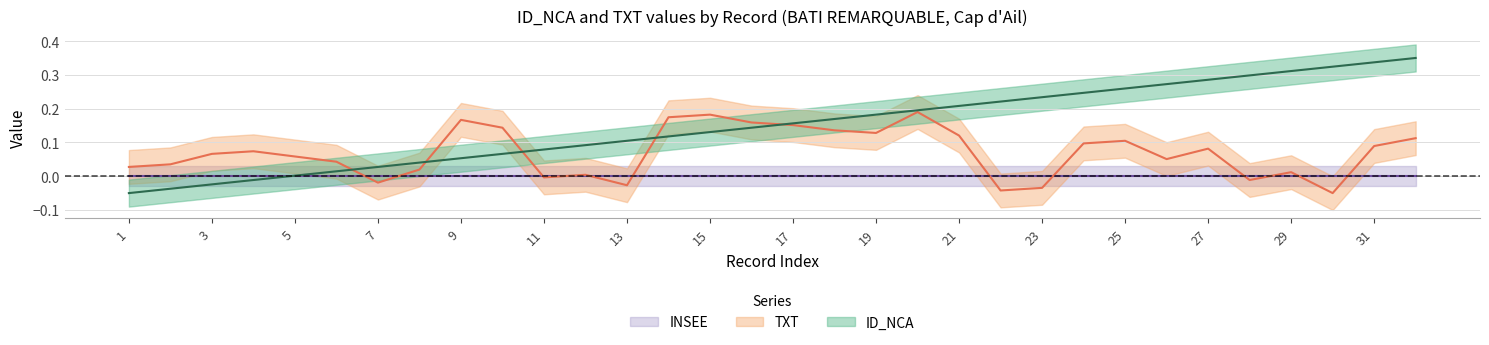

Reading right to left, list all the values displayed in this chart.

ID_NCA: 32=0.4	31=0.3	30=0.3	29=0.3	28=0.3	27=0.3	26=0.3	25=0.3	24=0.2	23=0.2	22=0.2	21=0.2	20=0.2	19=0.2	18=0.2	17=0.2	16=0.1	15=0.1	14=0.1	13=0.1	12=0.1	11=0.1	10=0.1	9=0.1	8=0.0	7=0.0	6=0.0	5=0.0	4=-0.0	3=-0.0	2=-0.0	1=-0.1
TXT: 32=0.1	31=0.1	30=-0.1	29=0.0	28=-0.0	27=0.1	26=0.1	25=0.1	24=0.1	23=-0.0	22=-0.0	21=0.1	20=0.2	19=0.1	18=0.1	17=0.2	16=0.2	15=0.2	14=0.2	13=-0.0	12=0.0	11=-0.0	10=0.1	9=0.2	8=0.0	7=-0.0	6=0.0	5=0.1	4=0.1	3=0.1	2=0.0	1=0.0